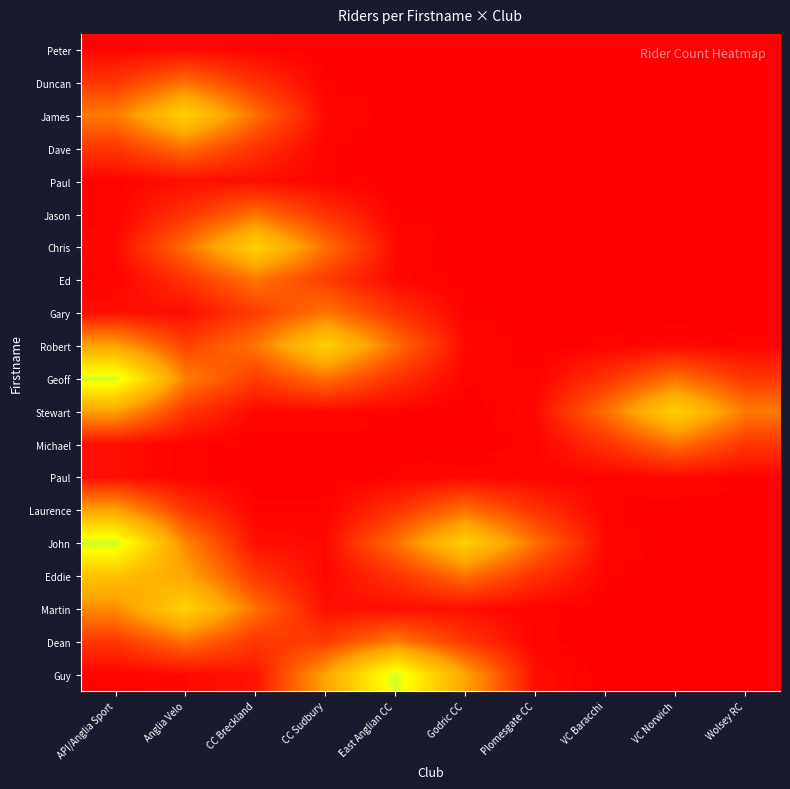

At which category is the sum across all series the highest?

API/Anglia Sport